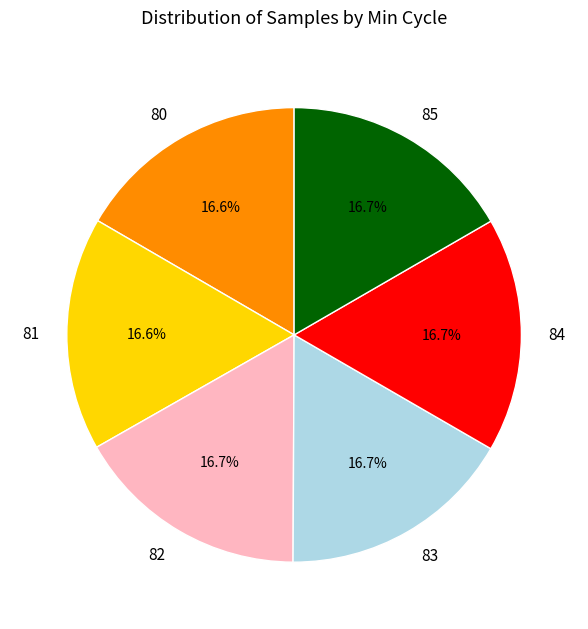

What is the ratio of the value at 82 to the value at 80?

1.0